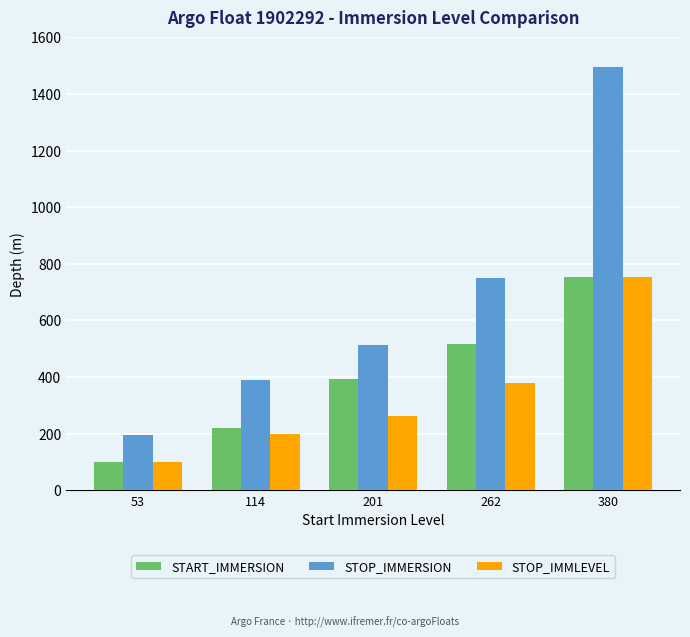

Which label corresponds to the largest value in the chart?

380